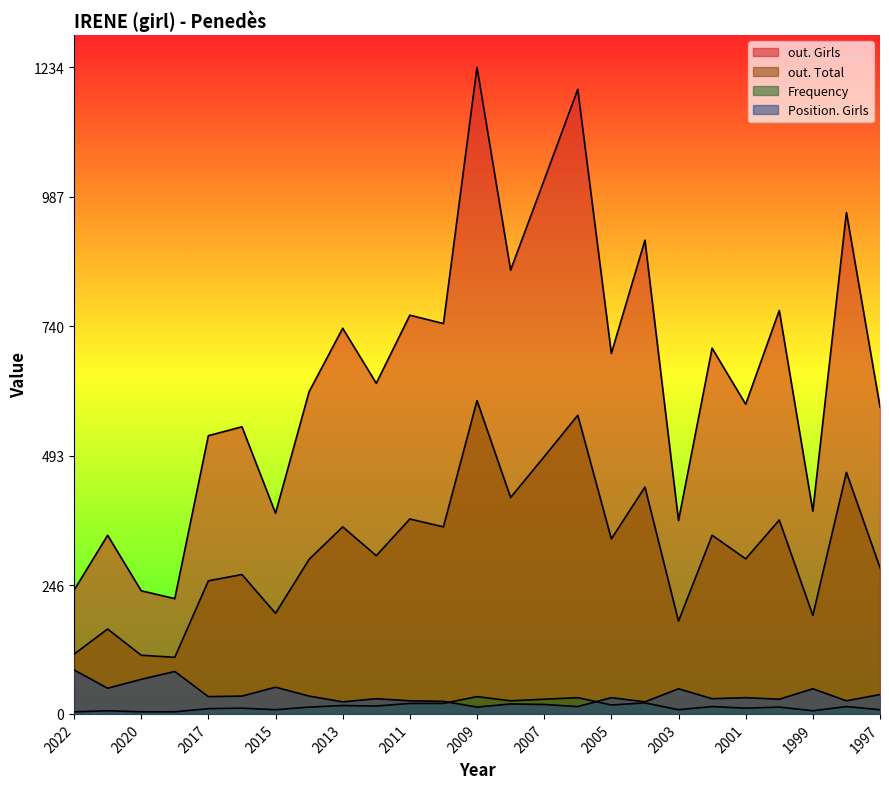

What is the maximum value for out. Total?

598